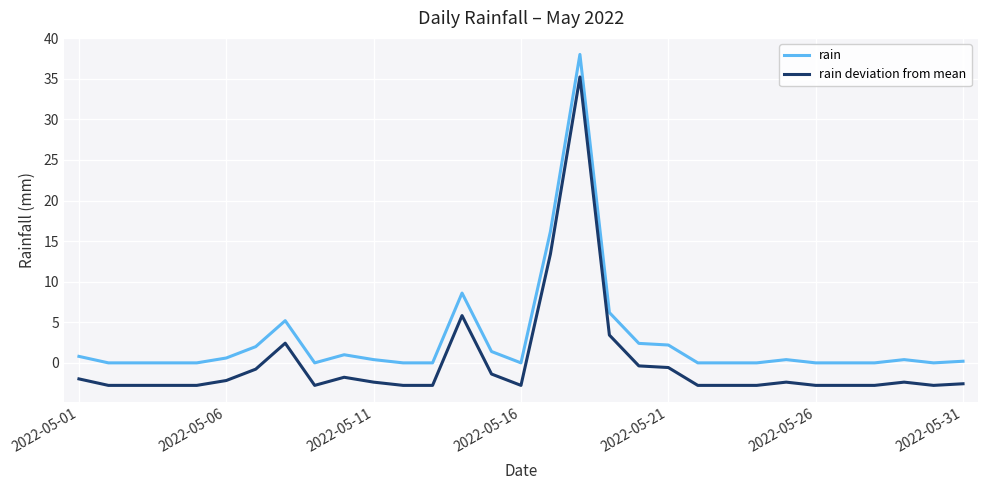

List the series in order of their overall mean, highest first.

rain, rain deviation from mean